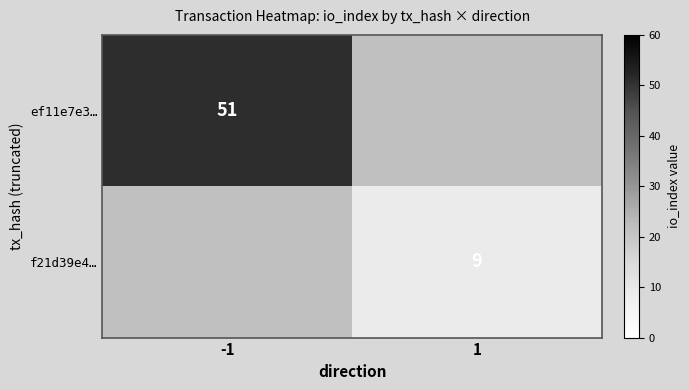

True or false: ef11e7e3… has a value of 86 at -1.

False